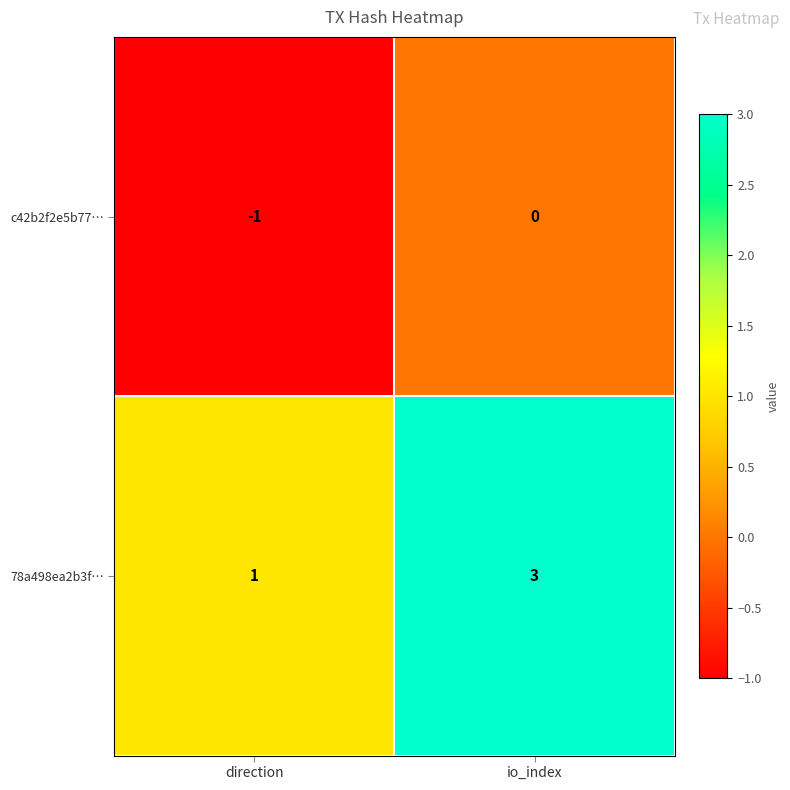

Where is c42b2f2e5b77… nearest to the value 0?

io_index